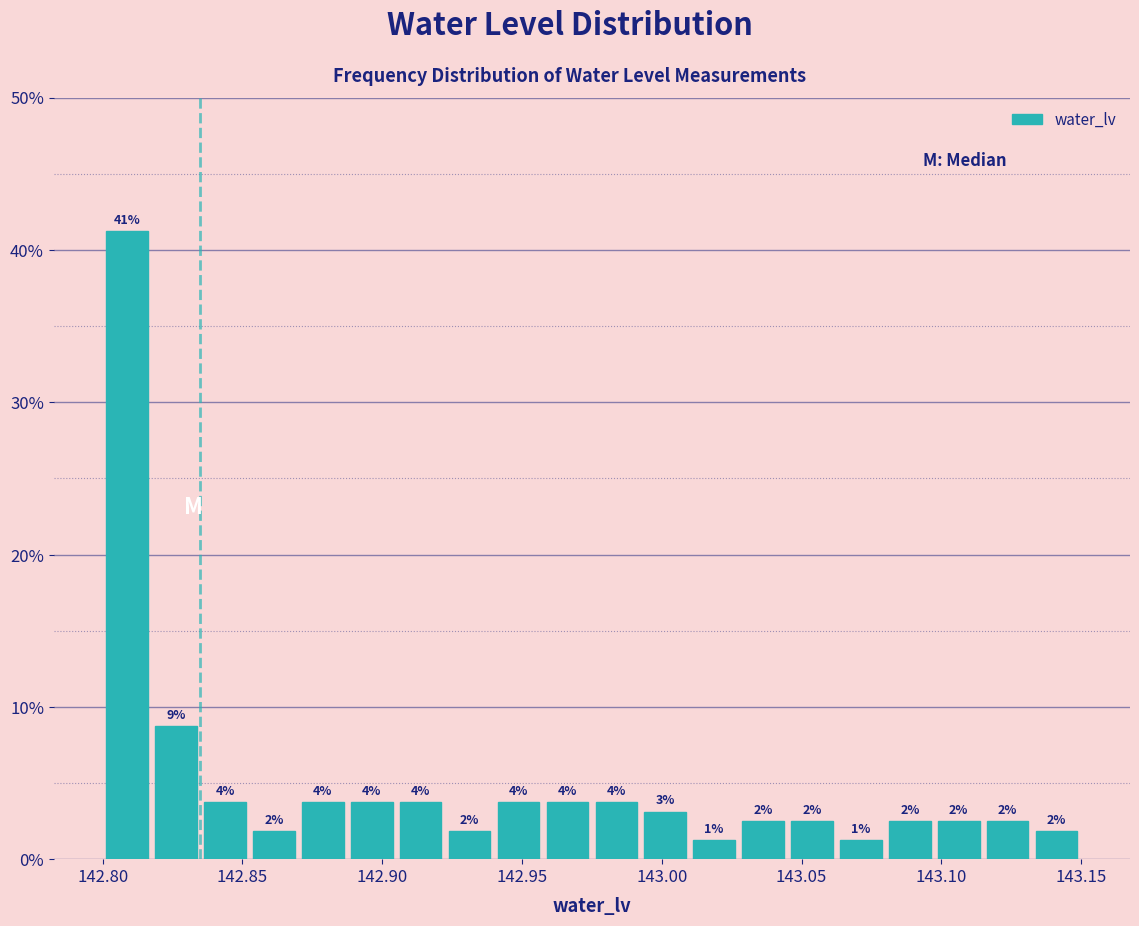

Around what value on the x-axis is the tallest bar? Give the approximate position of its centre, as read against the axis.

142.810